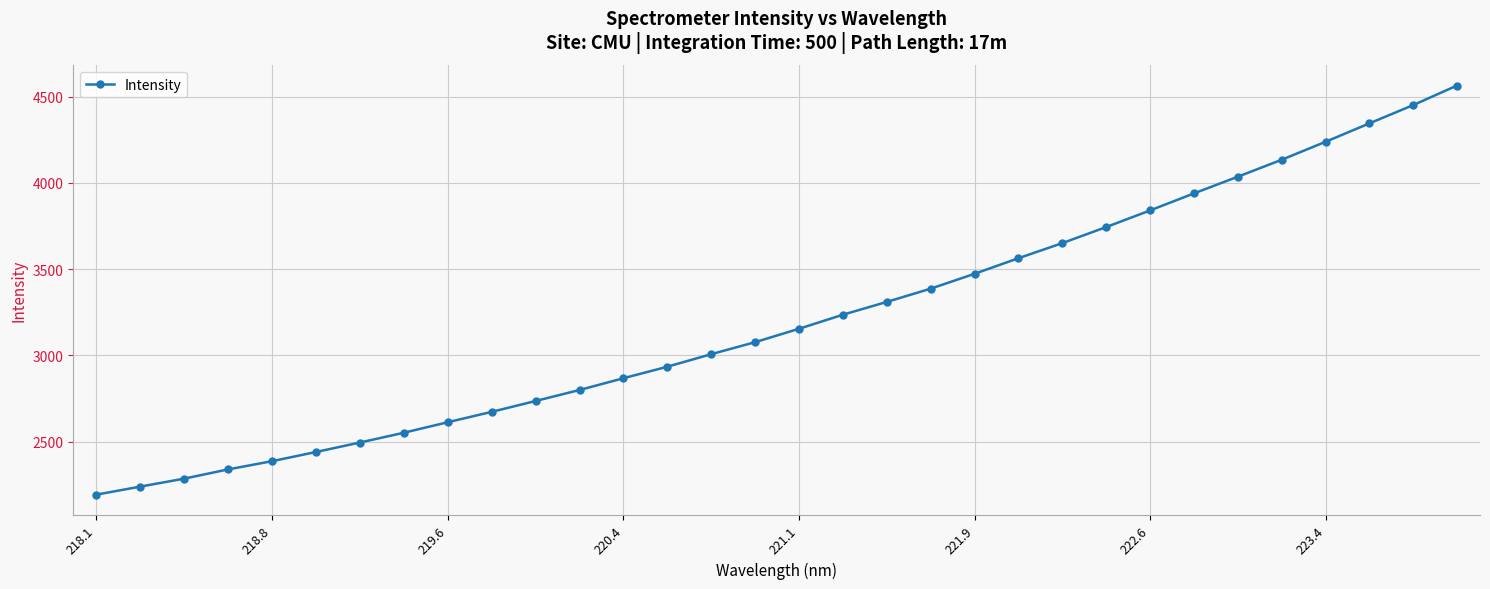

Is this an area chart (filled region under the line)?

No